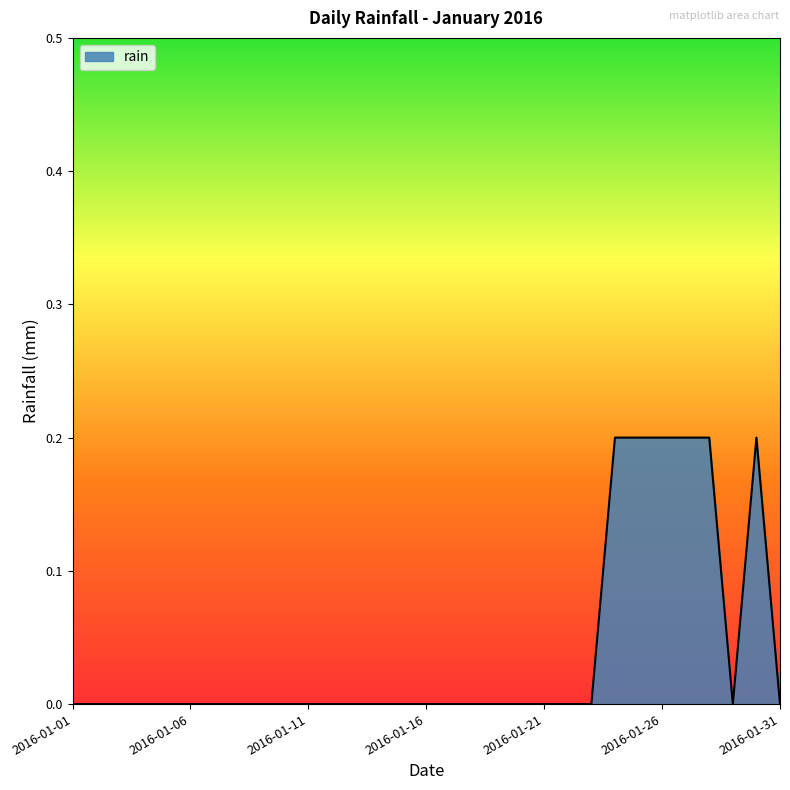

Count the number of categories in the chart.

31